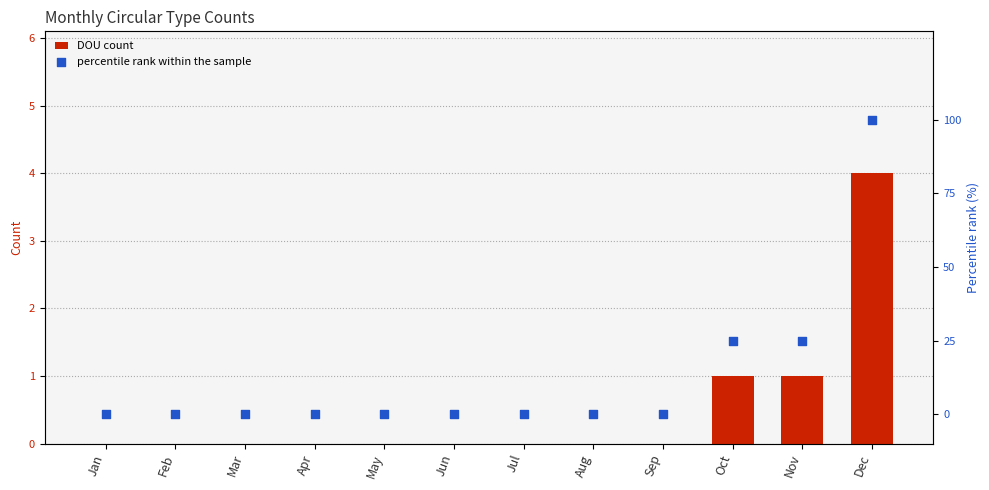

Which series has the widest spread of Y values?

percentile rank within the sample